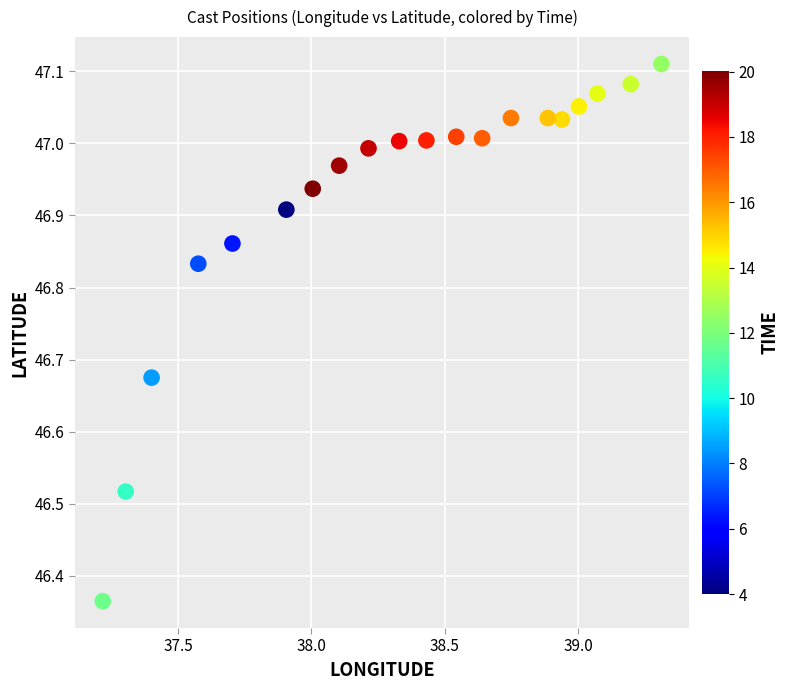

What is the range of Y values (max minus min)?

0.7